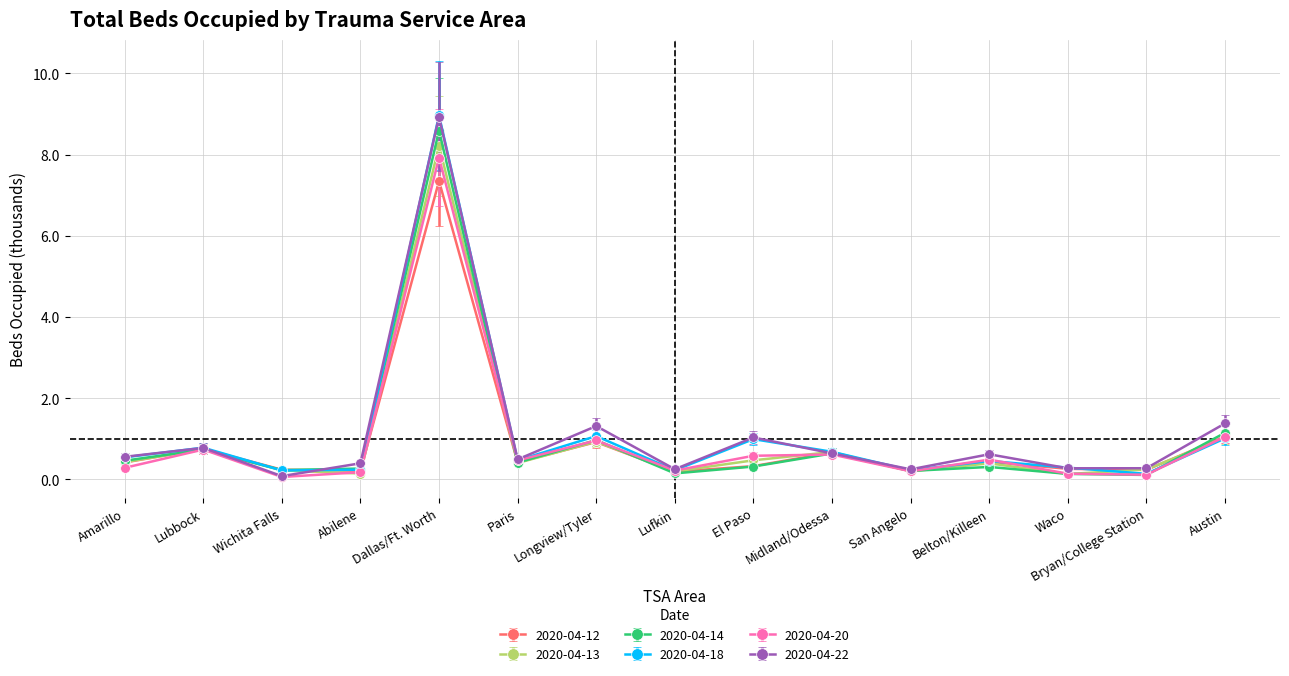

What is the difference between the highest and lowest values at Waco?

0.2